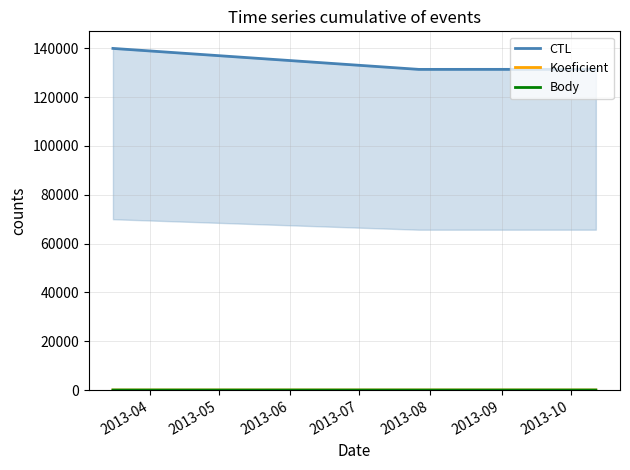

At which label does Koeficient first exceed 3?

2013-06